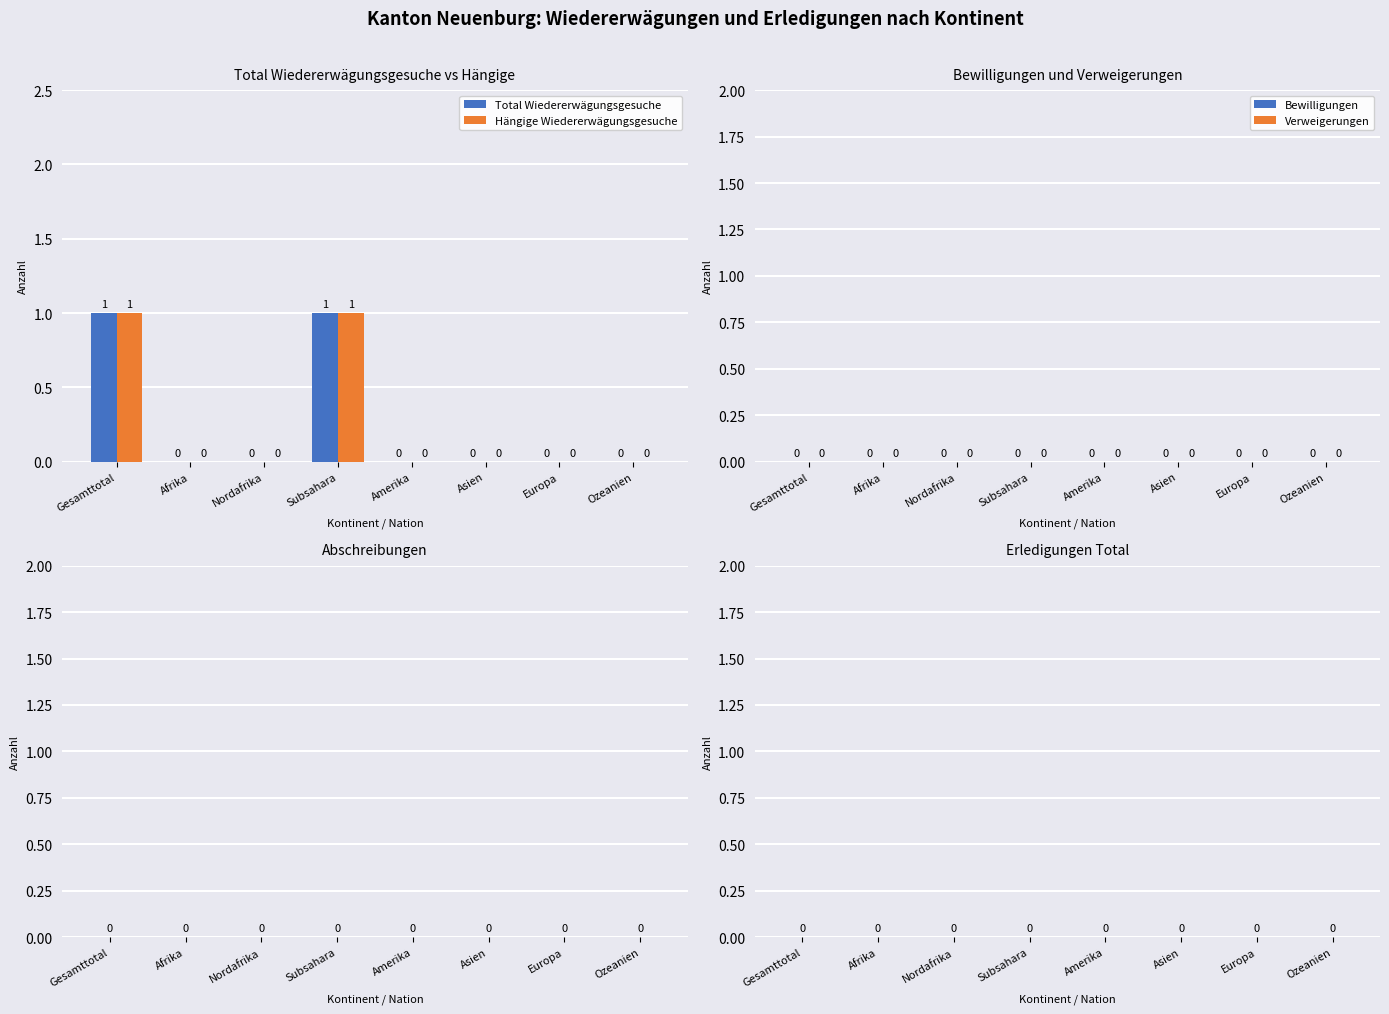

Is the value of Hängige Wiedererwägungsgesuche at Afrika greater than the value of Total Wiedererwägungsgesuche at Subsahara?

No